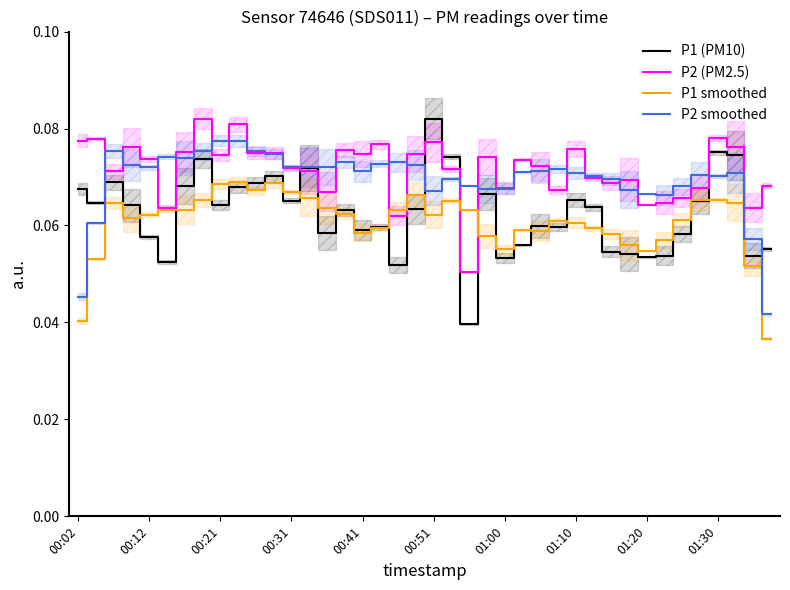

True or false: P2 smoothed and P1 smoothed intersect in this chart.

False